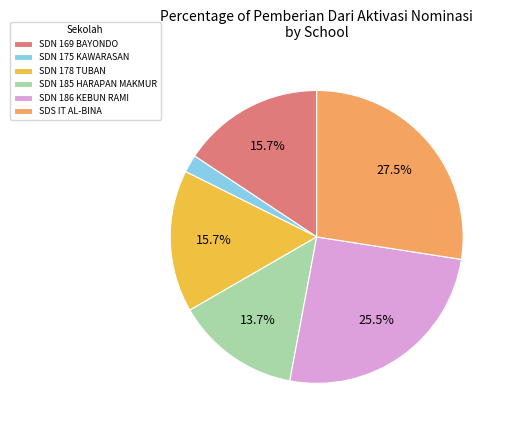

To the nearest percent, what is the average slice percentage?

17%